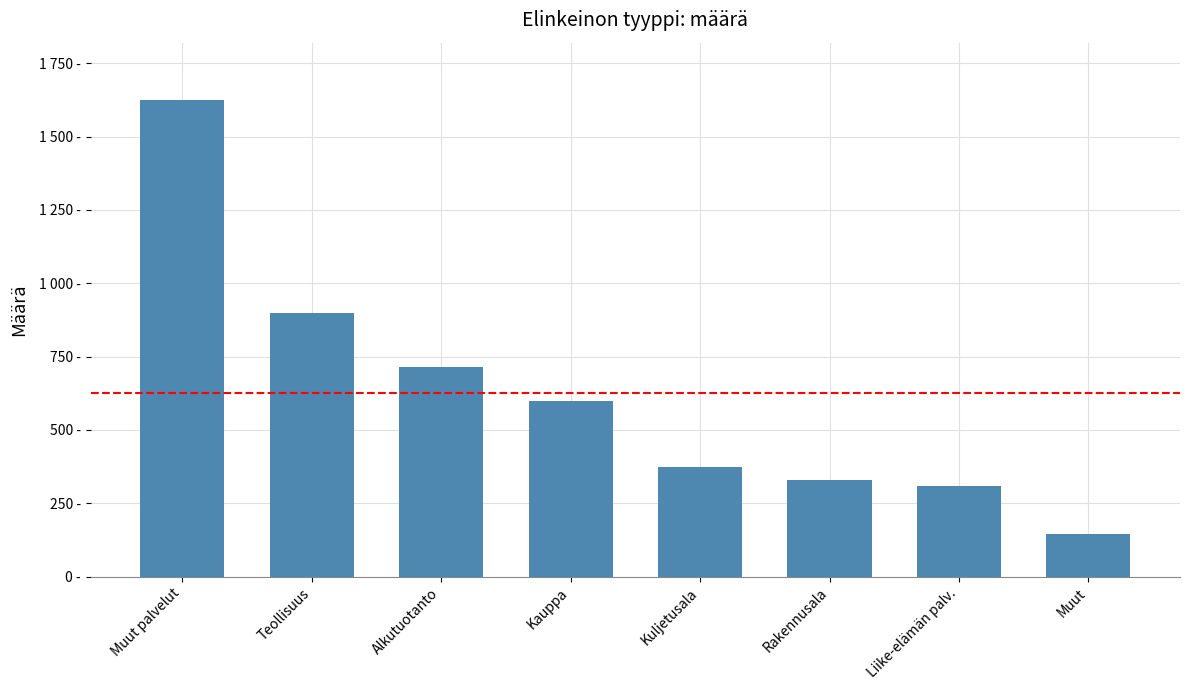

Are the bars horizontal?

No